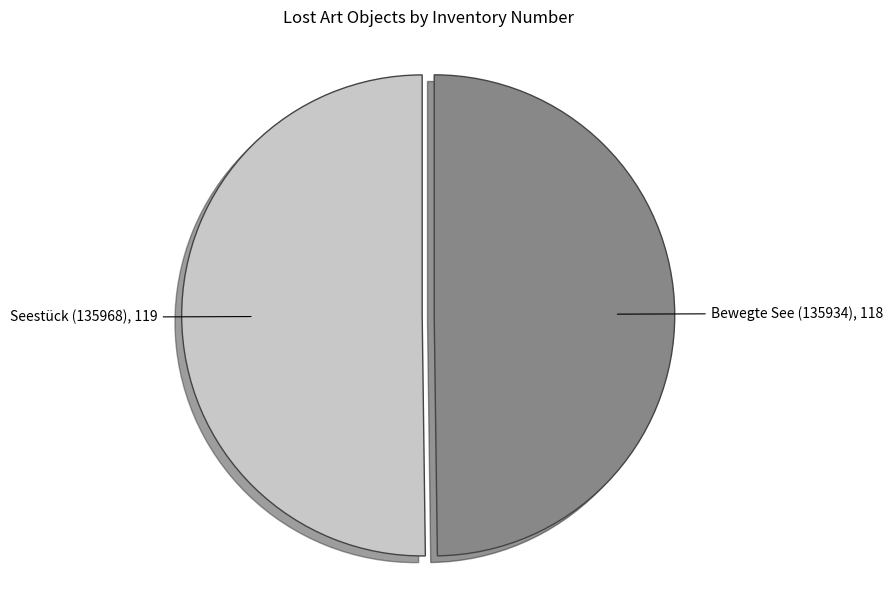

Approximately how many times larger is the value at Bewegte See (135934) compared to Seestück (135968)?

1.0